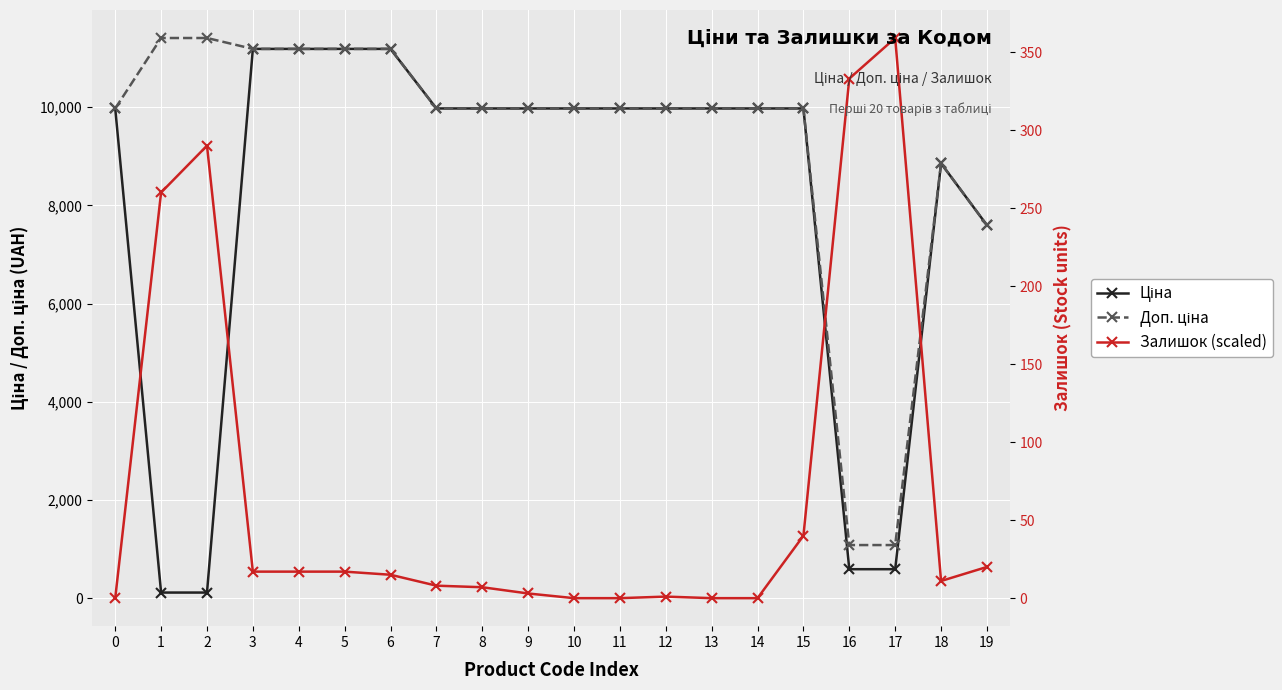

Rank the categories by Залишок (scaled) value from lowest to highest.

0, 10, 11, 13, 14, 12, 9, 8, 7, 18, 6, 3, 4, 5, 19, 15, 1, 2, 16, 17